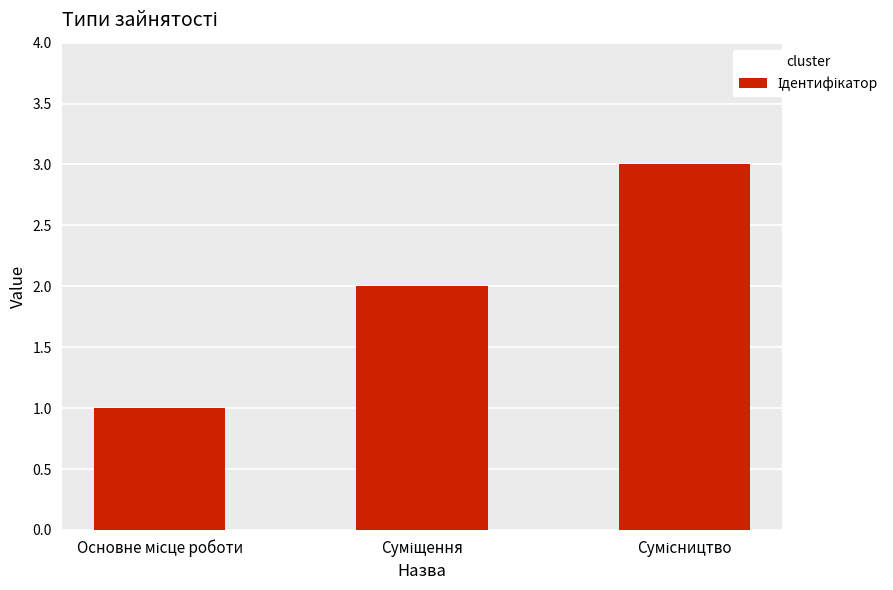

Does the chart contain any negative values?

No